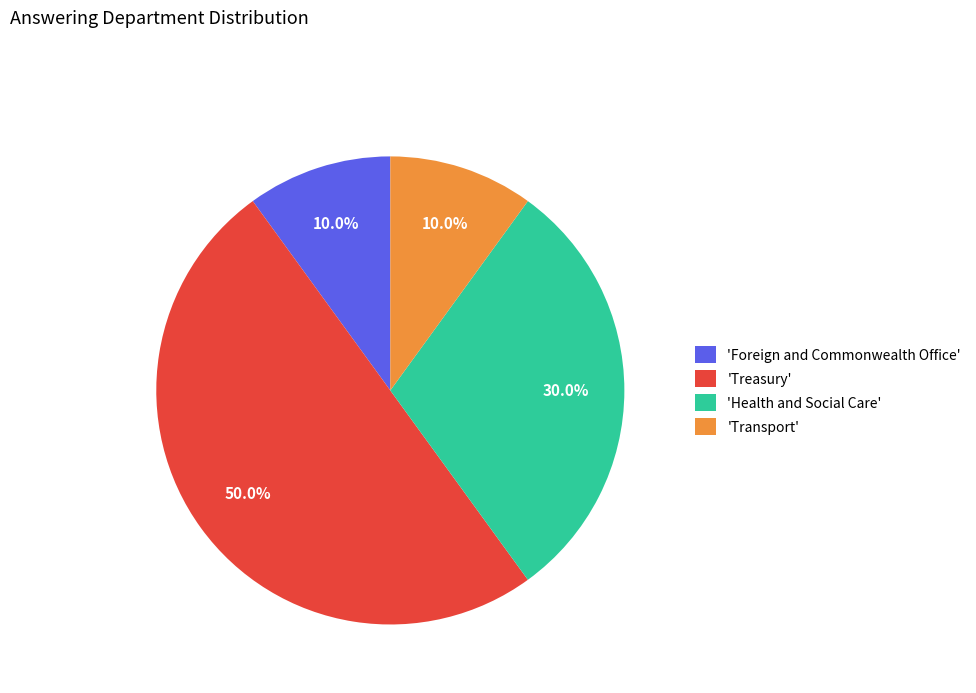

Which category has the biggest portion of the pie?

'Treasury'